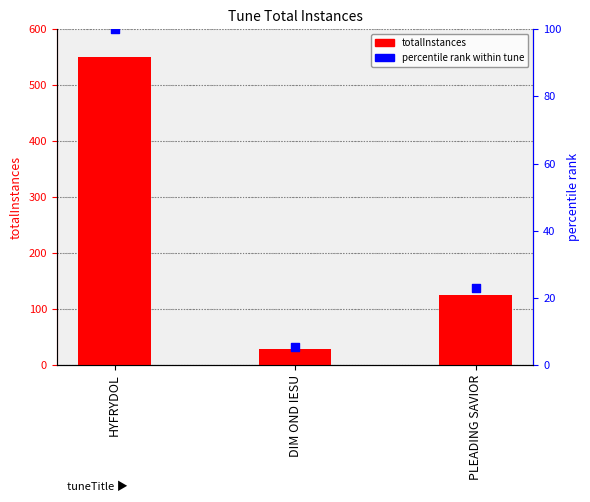

What is the total value across all series at HYFRYDOL?

650.0